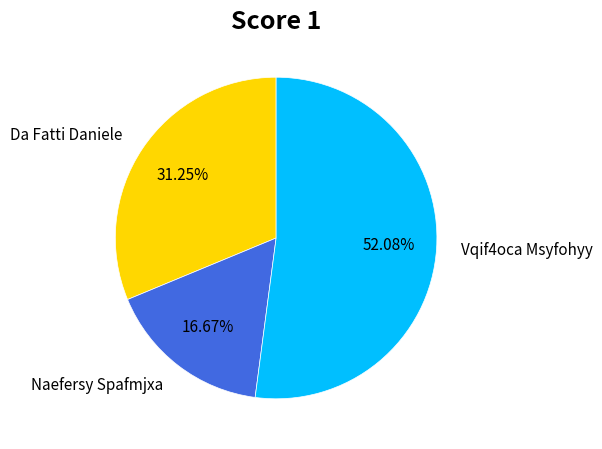

What percentage is NOT represented by Naefersy Spafmjxa?

83.3%